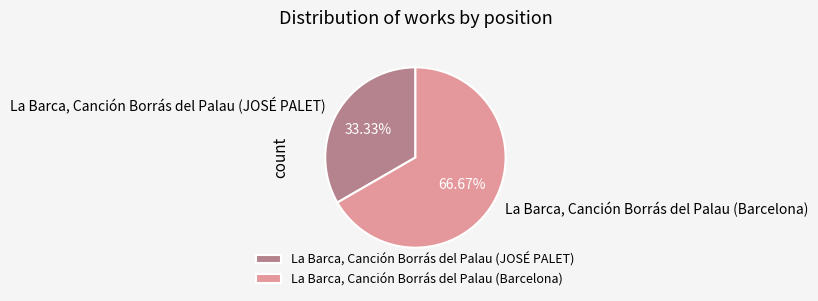

Does any single category account for the majority?

Yes